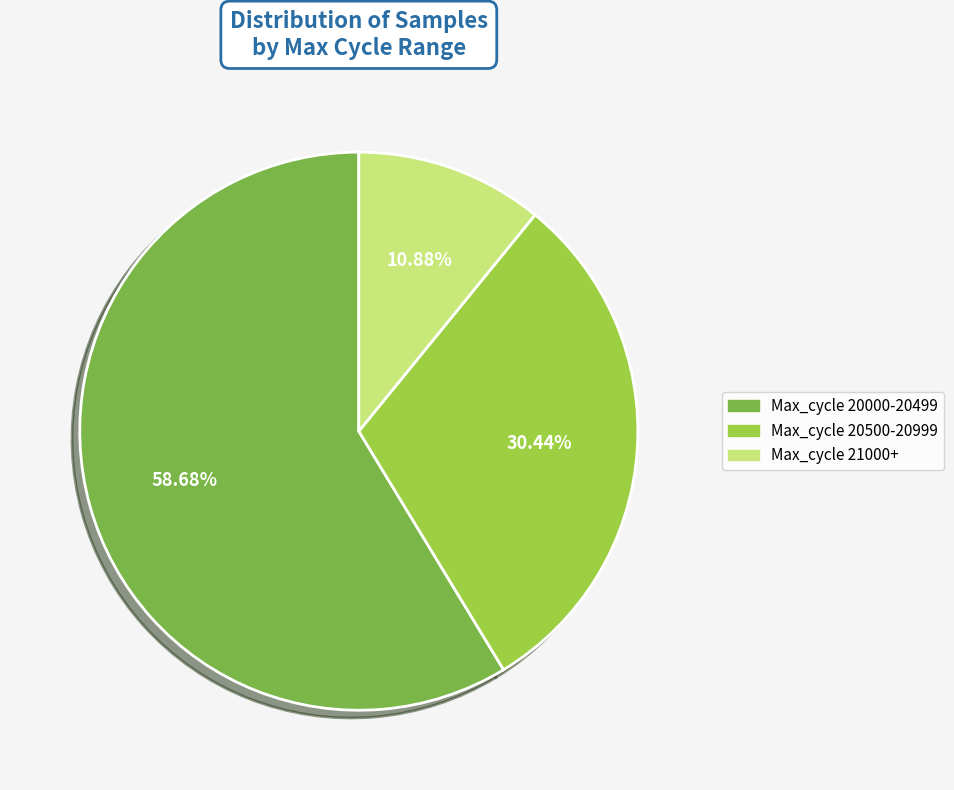

How many segments does this pie chart have?

3